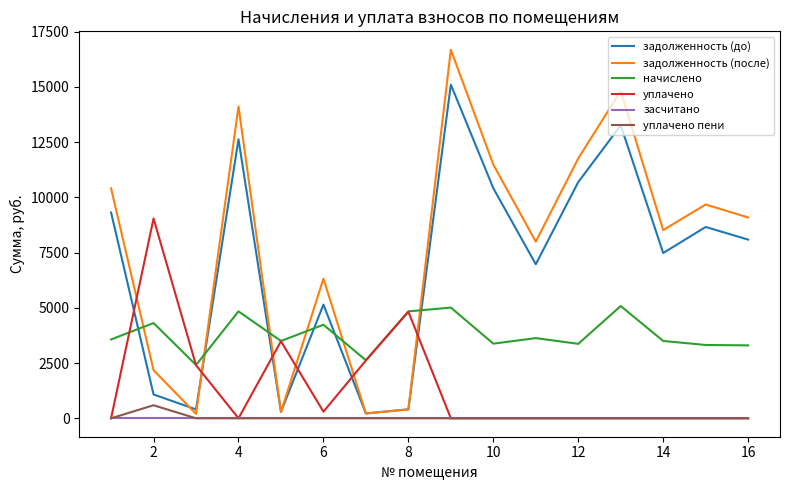

True or false: начислено and засчитано cross at least once.

False